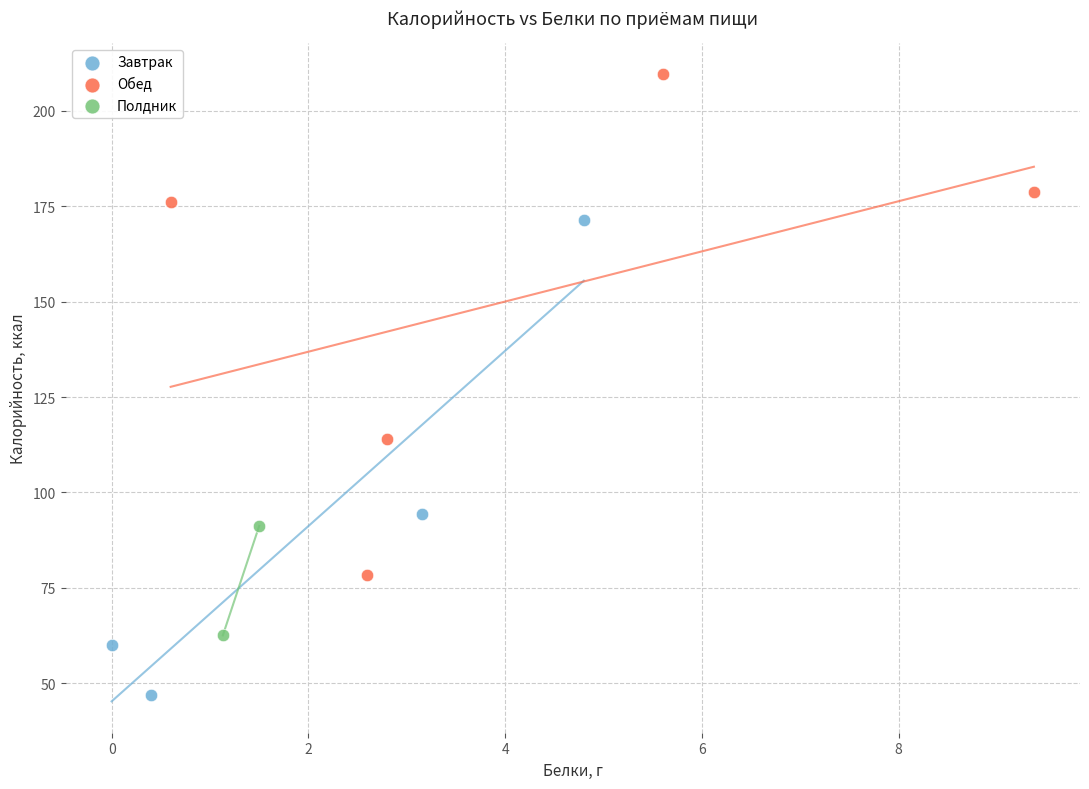

What are all the series names shown in the legend?

Завтрак, Обед, Полдник